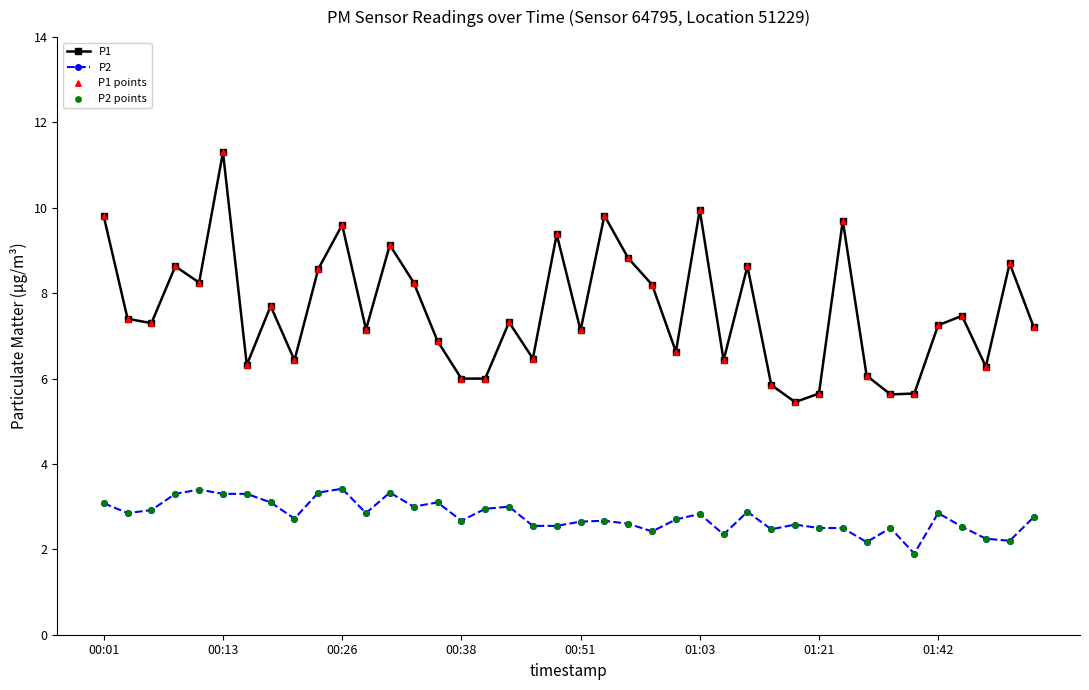

Which series has the largest range (max minus min)?

P1